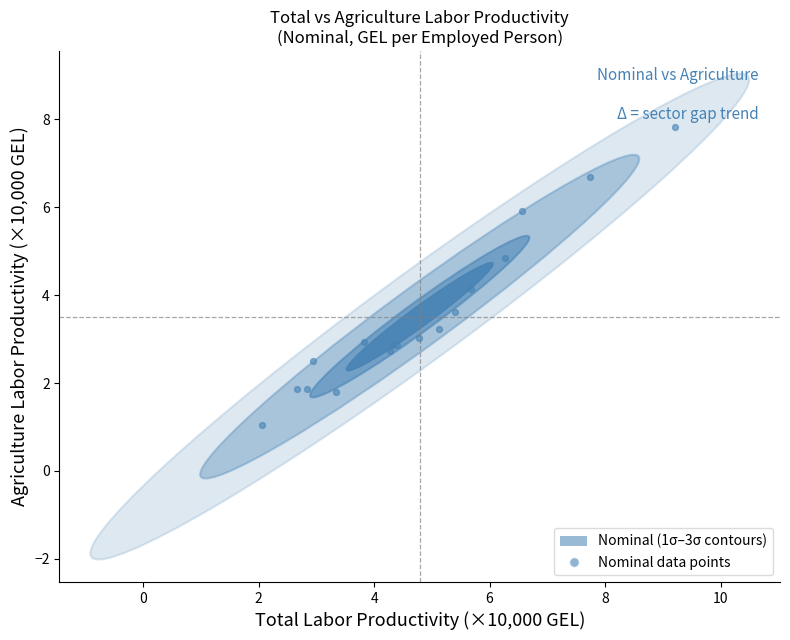

What Y value in the scatter plot is closest to 4?

4.1